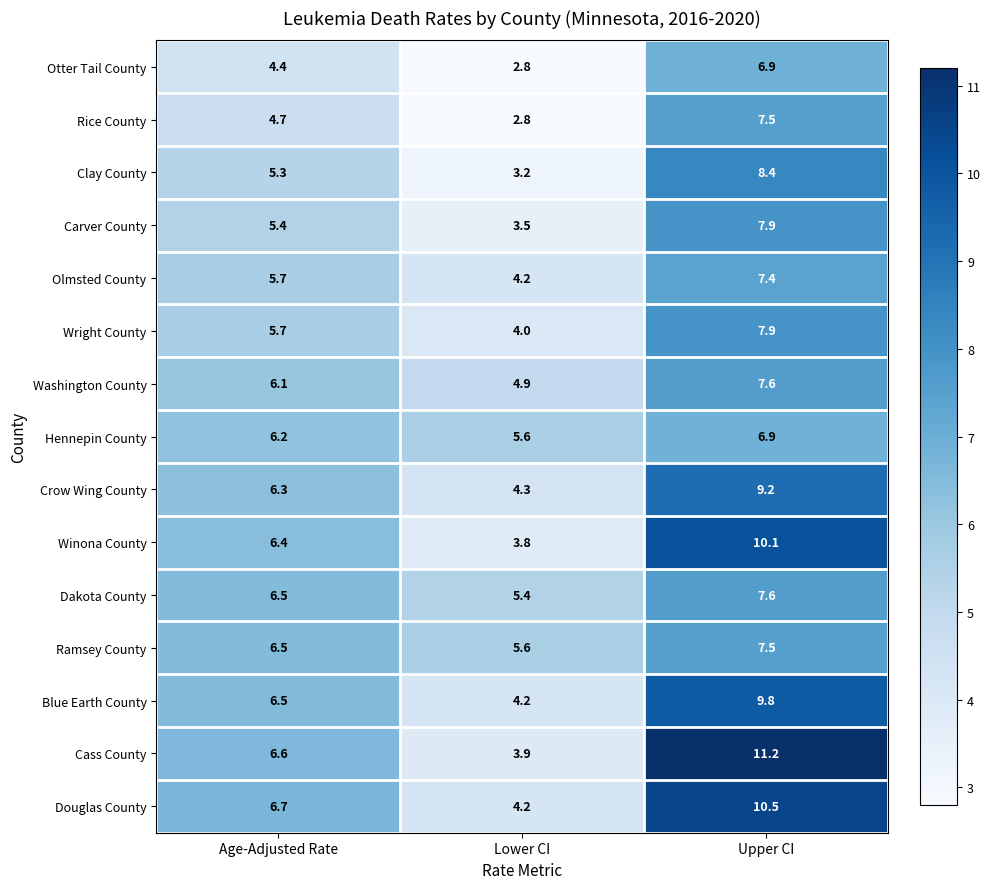

What is the difference between the highest and lowest values at Upper CI?

4.3